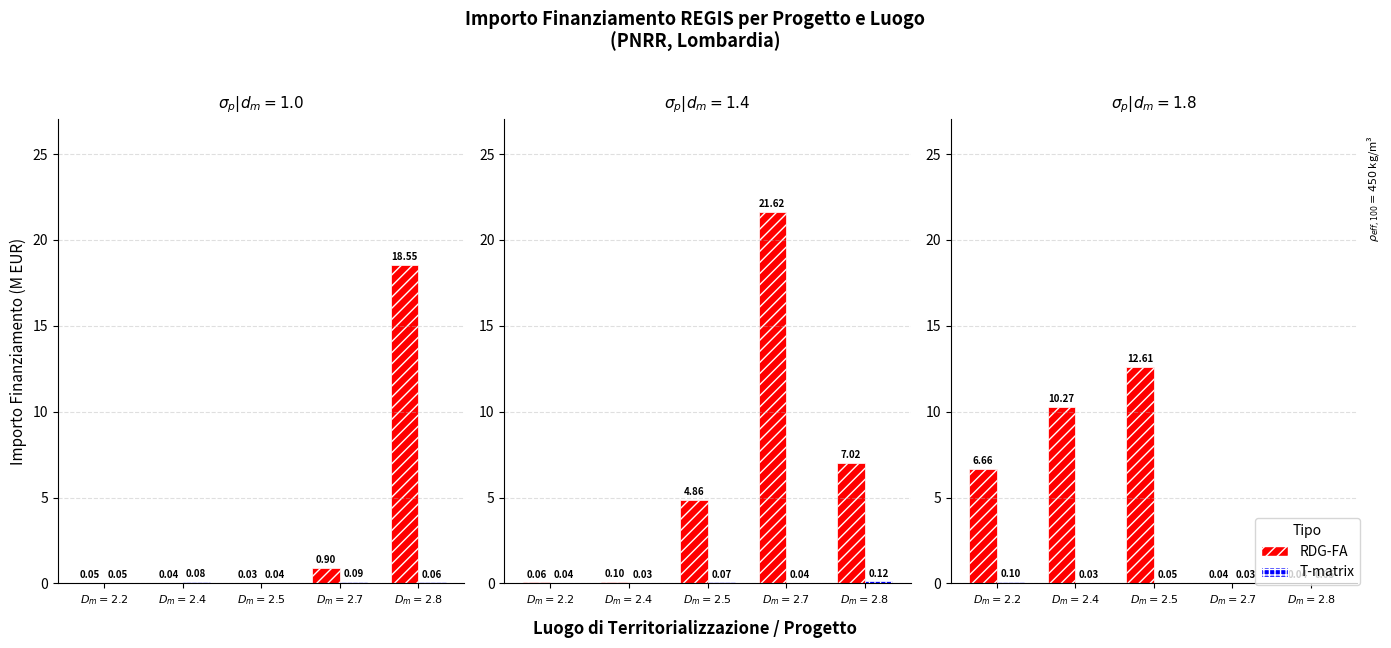

At which label does RDG-FA first exceed 6?

$D_m=2.2$